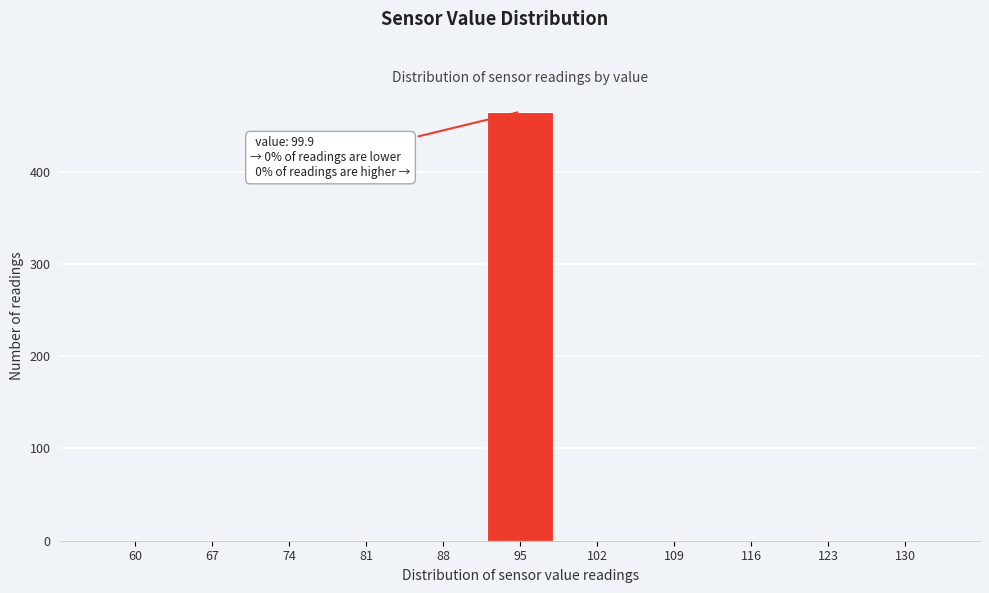

Reading left to right, list all the values displayed in this chart.

60=0	67=0	74=0	81=0	88=0	95=465	102=0	109=0	116=0	123=0	130=0